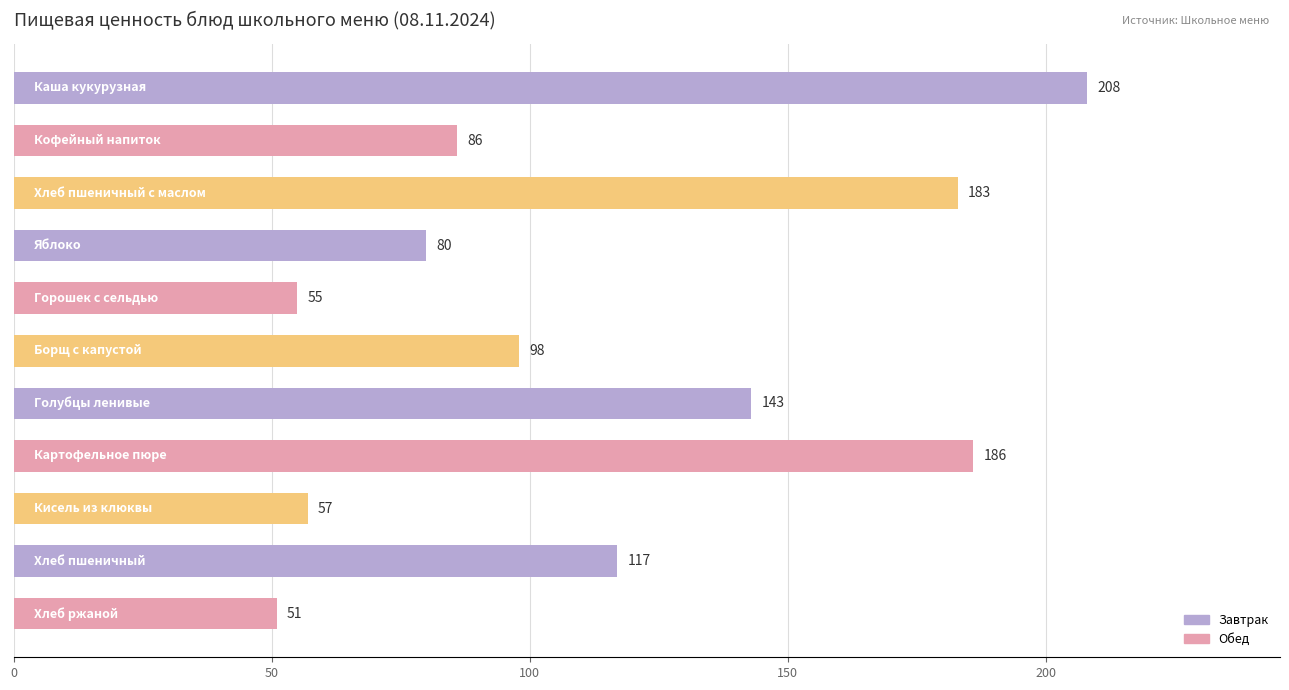

What is the sum of all values?

1264